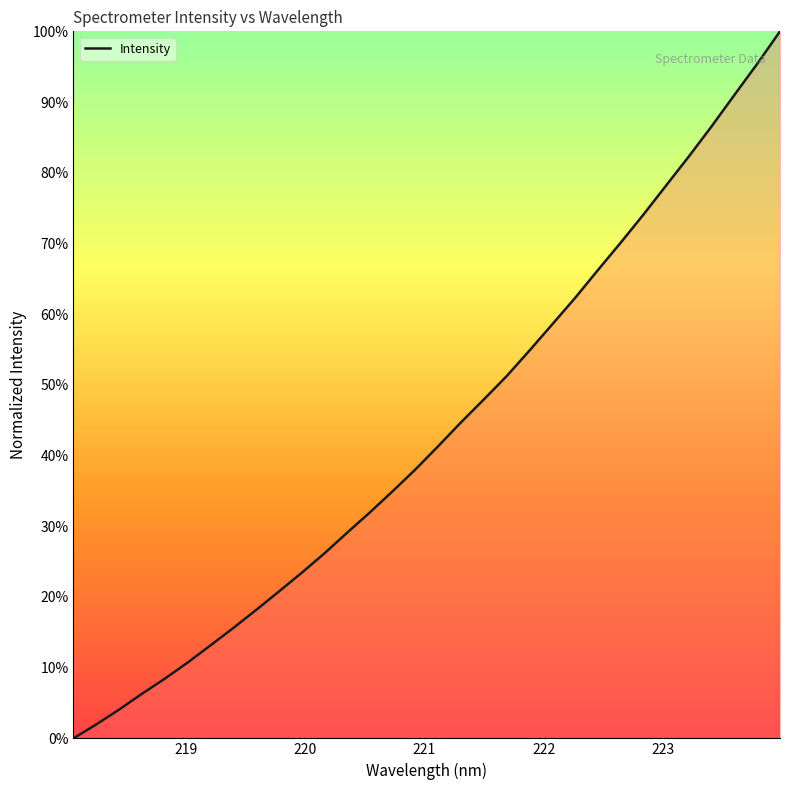

What is the difference between the maximum and minimum values?

100.0